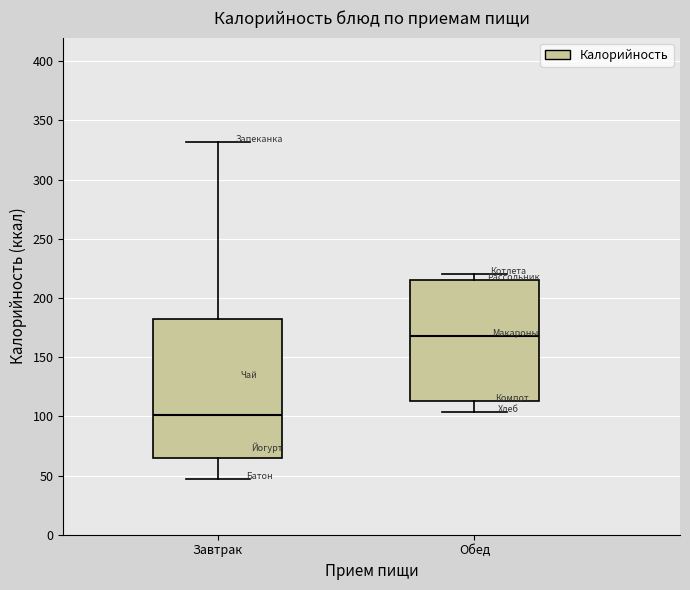

Reading left to right, transcribe this box plot: for each box, give where its median line is, the range the box spans, and where its two whiskers end, as read against the y-axis. The values are not printed on the chart, so give them approximately, as read against the axis.

Завтрак: median 100, box 65 to 180, whiskers 45 to 330
Обед: median 170, box 115 to 215, whiskers 105 to 220